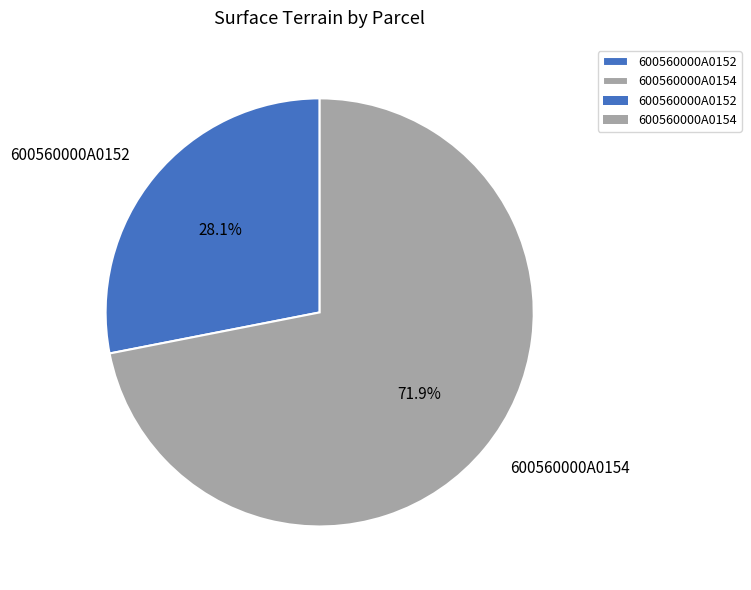

Which category has the biggest portion of the pie?

600560000A0154